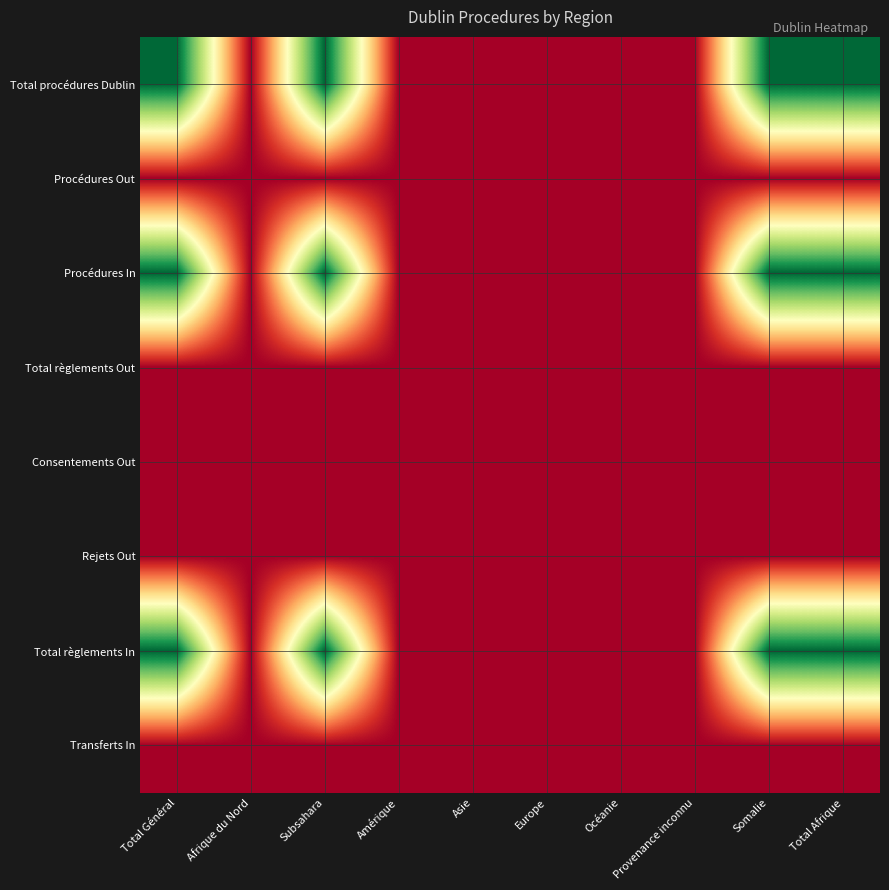

Which series has the widest spread of values?

Total procédures Dublin